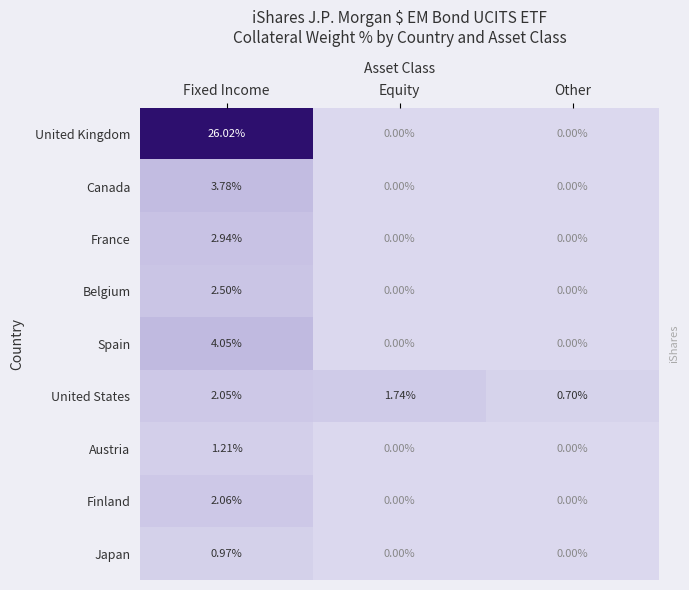

Which series has the widest spread of values?

United Kingdom